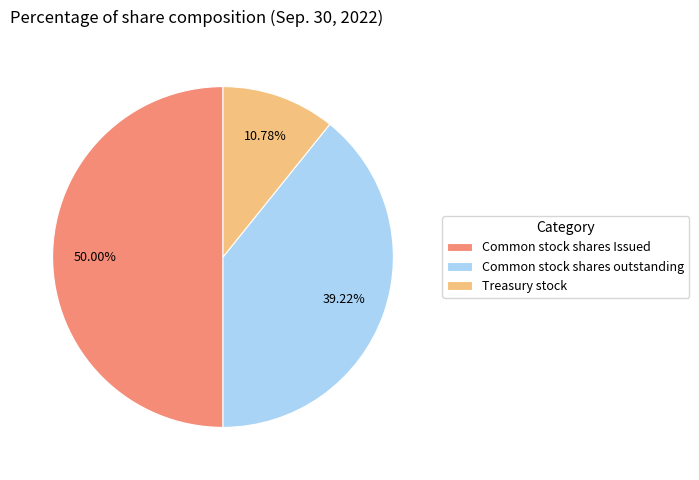

How many segments does this pie chart have?

3